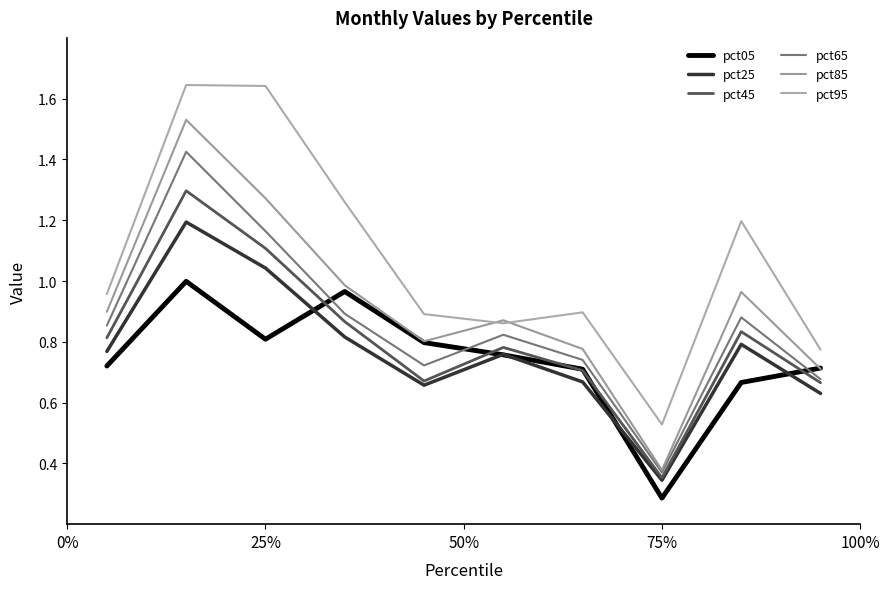

What is the maximum value for pct95?

1.6